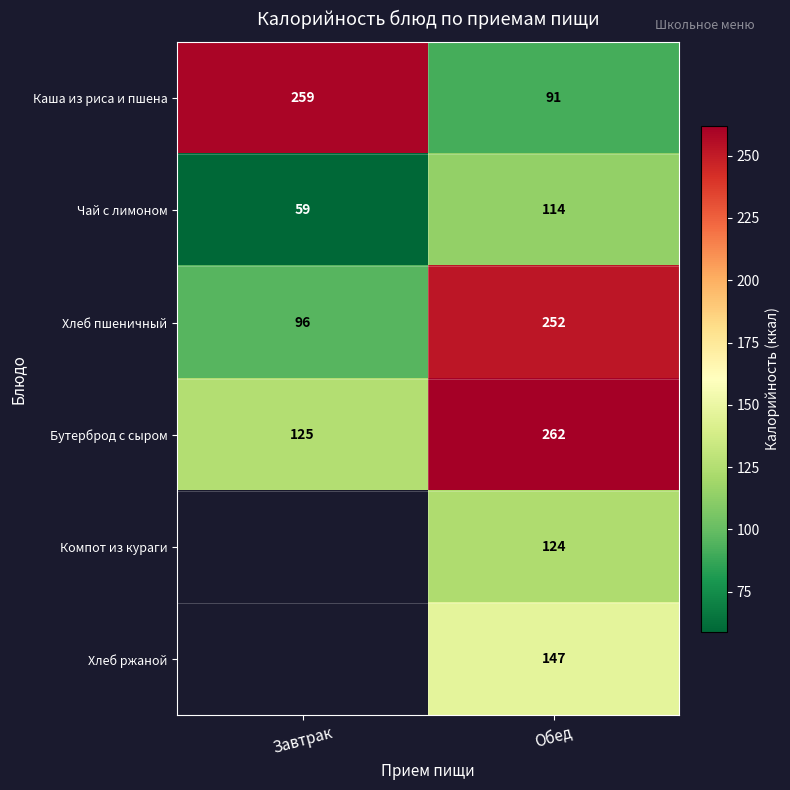

How many categories are shown in the chart?

2